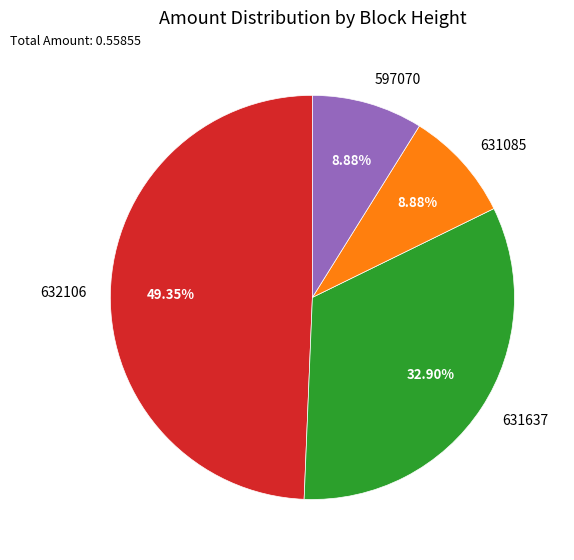

Is there any slice that represents more than half of the pie?

No